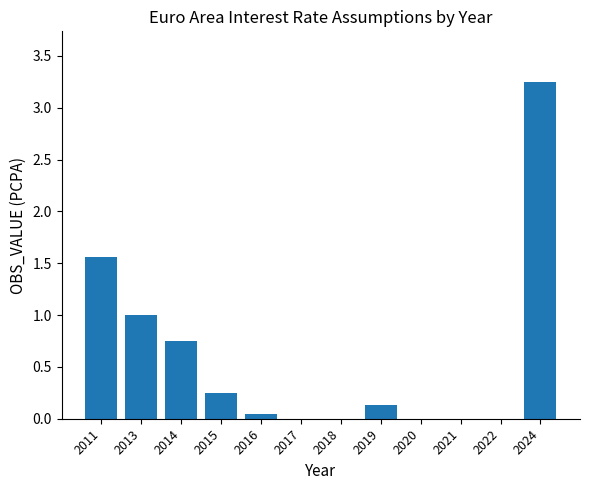

The chart shows a value of 0.2 at 2014. True or false?

False